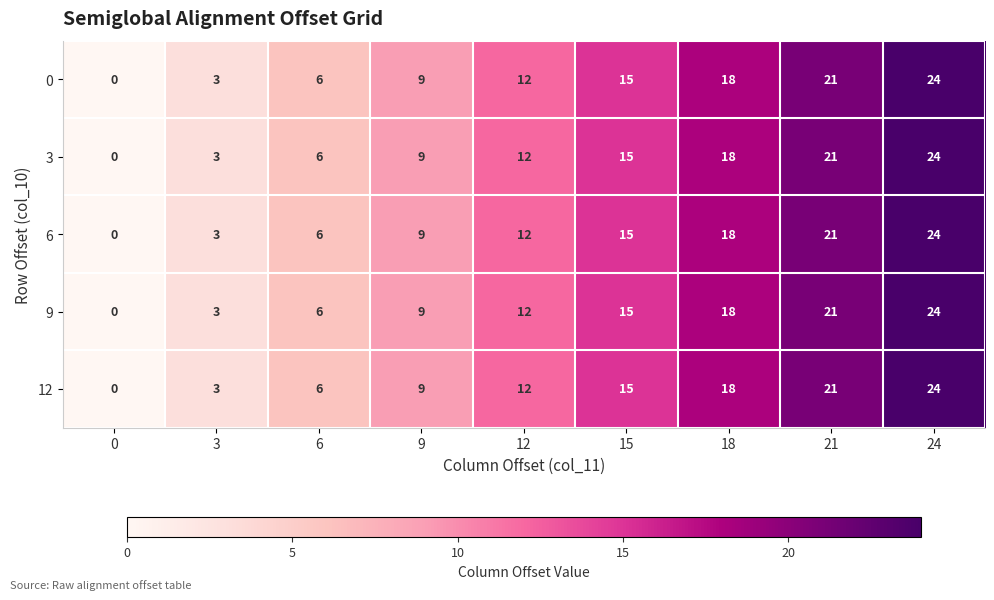

How many 6 values are between 6 and 18?

5